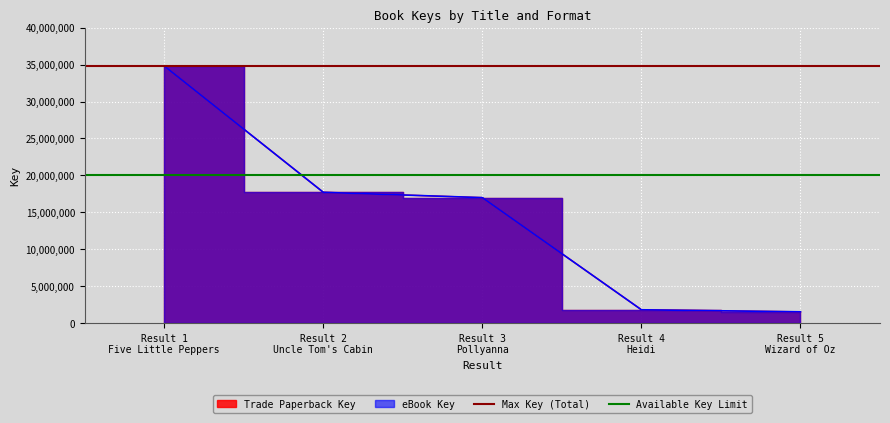

At which category is the sum across all series the highest?

Result 1
Five Little Peppers